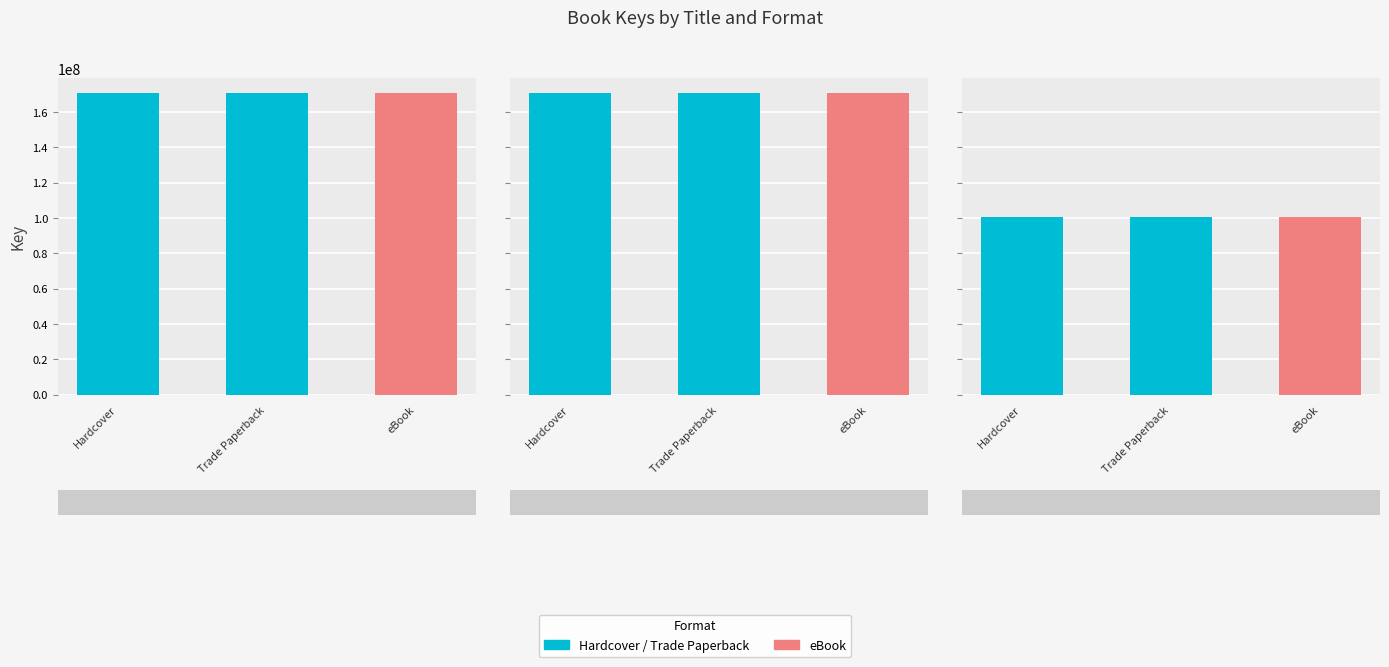

The This Close to Home series shows 80488398 at Hardcover. True or false?

False